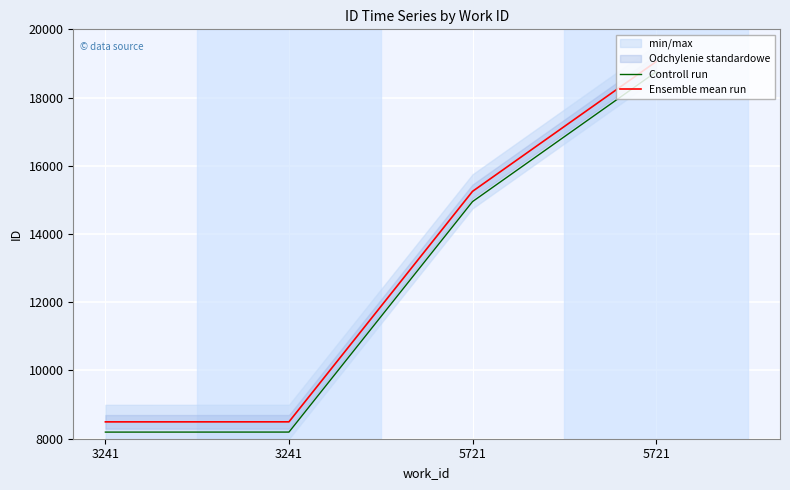

True or false: Ensemble mean run and Controll run cross at least once.

False